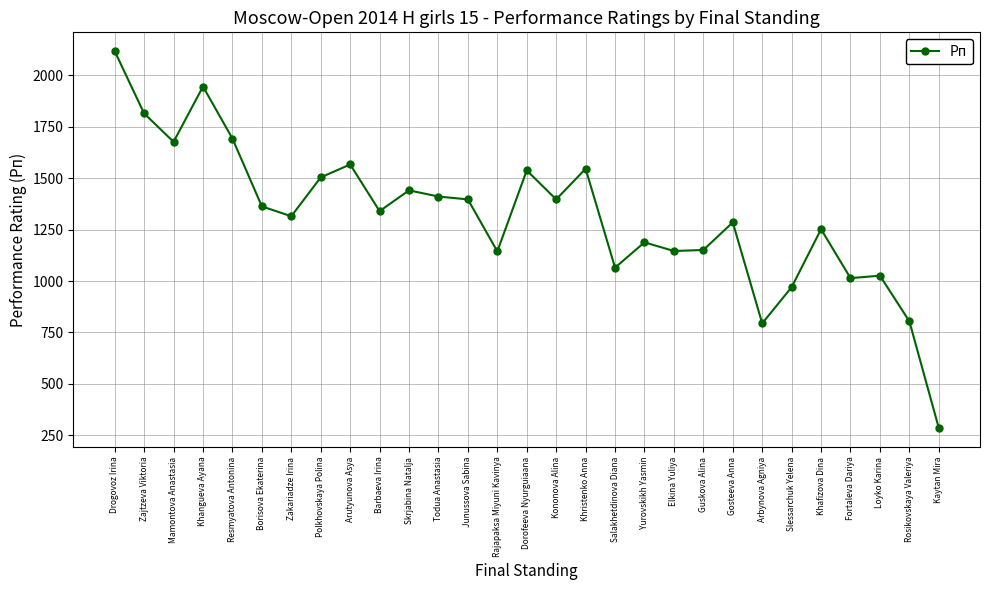

How many lines are shown in the chart?

1